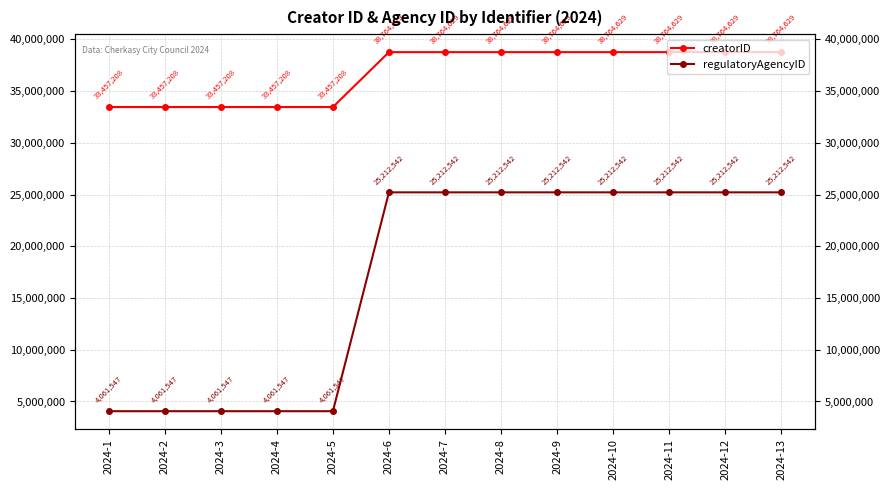

What is the difference between the highest and lowest values at 2024-4?

29395661